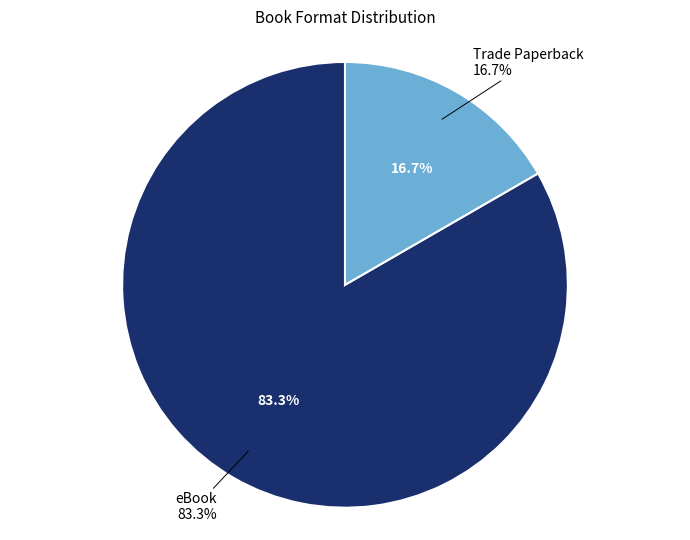

How much of the chart is everything except Trade Paperback?

83.3%